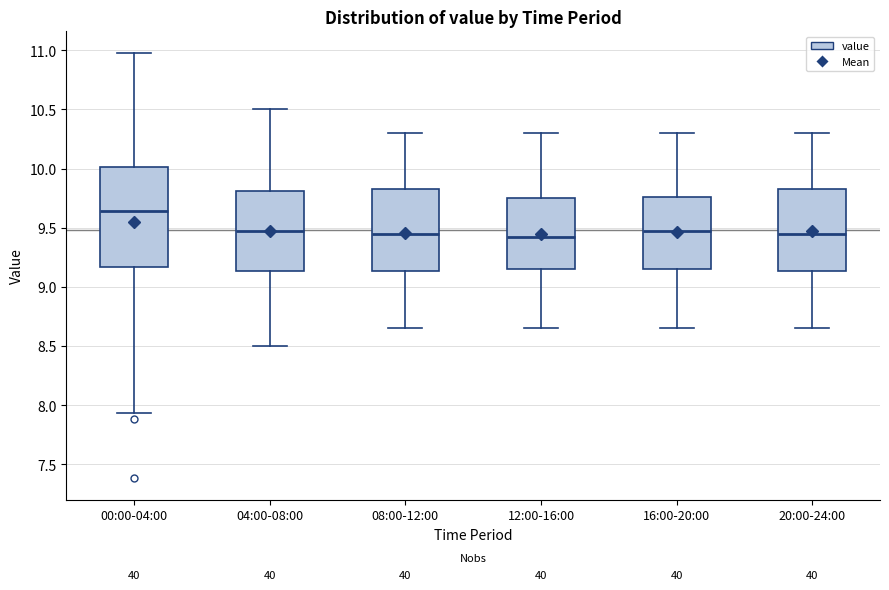

Comparing the boxes themselves (not the whiskers), which one is the tallest?

00:00-04:00